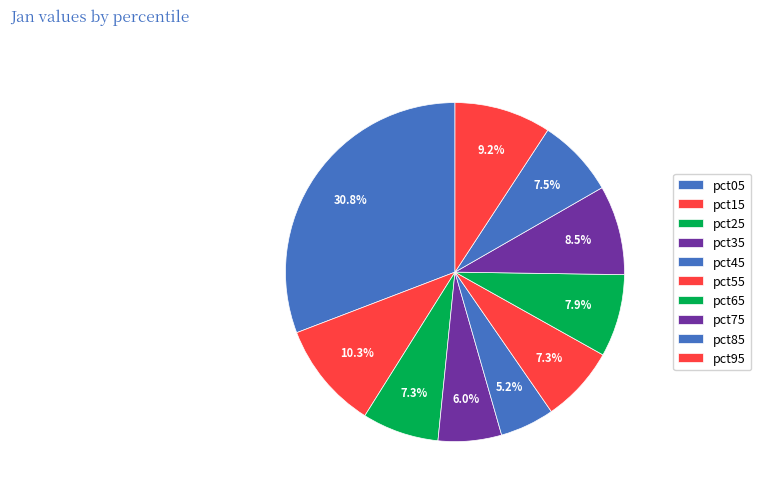

How many segments does this pie chart have?

10